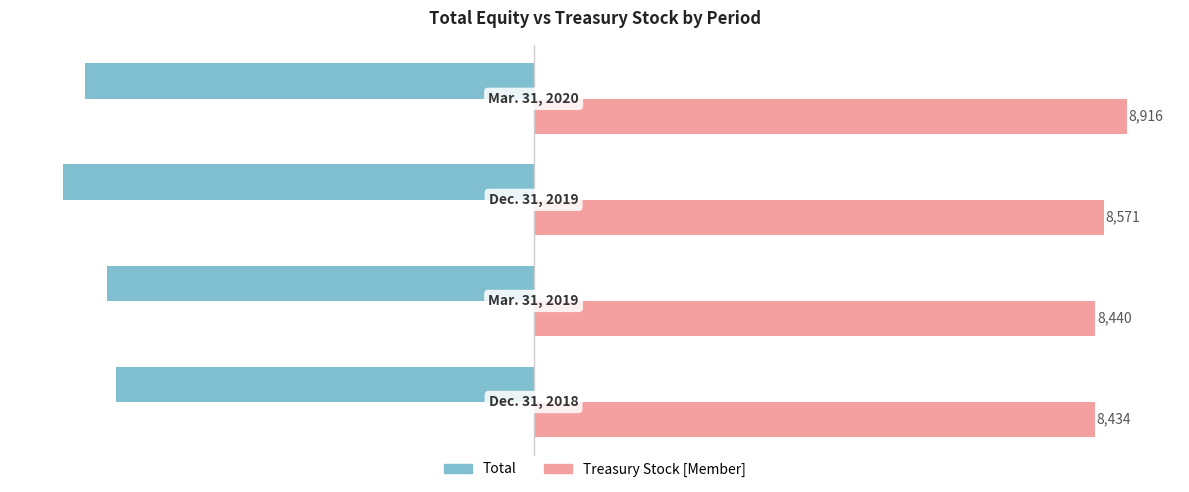

How many Total values are between -6745 and -6276?

3